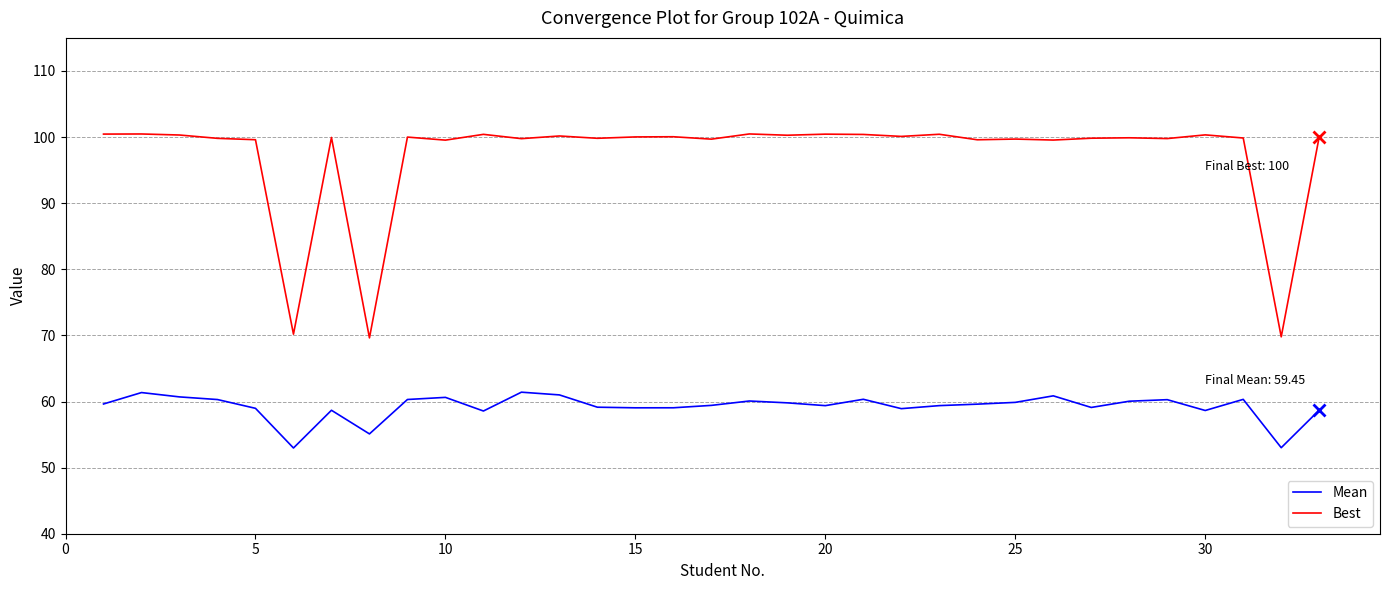

What is the difference between the second highest and second lowest values in the Mean series?

8.3